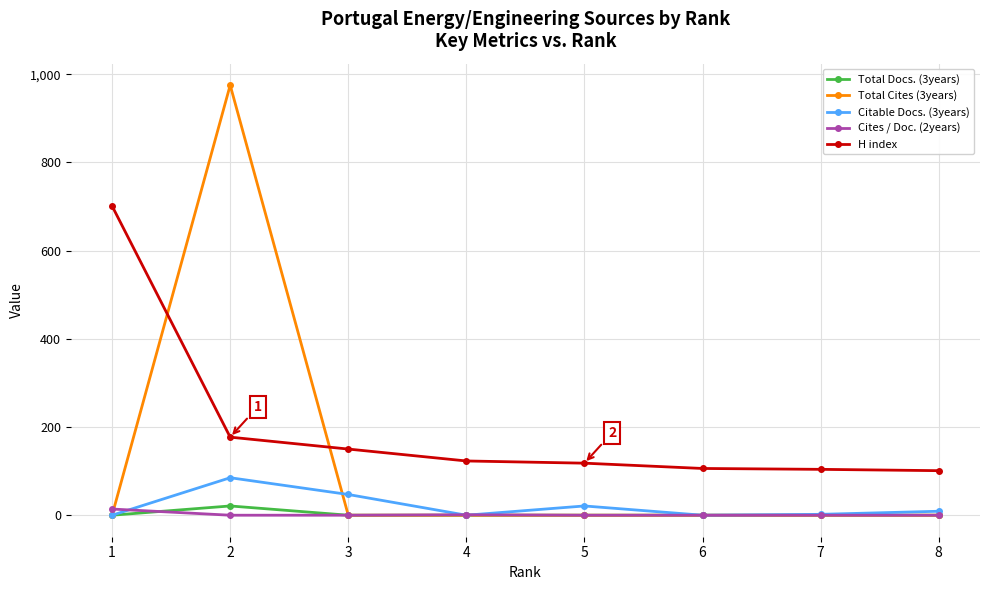

Which series has the widest spread of values?

Total Cites (3years)